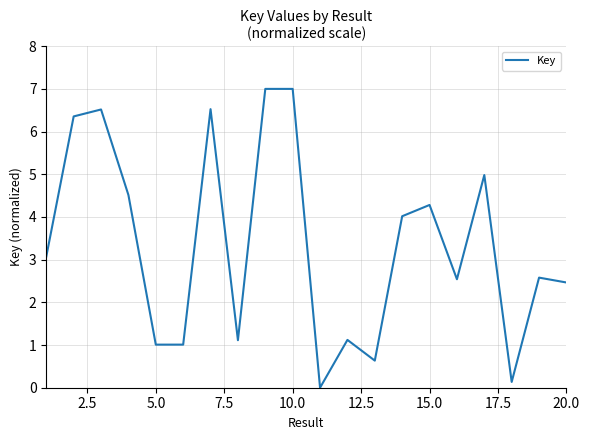

What is the difference between the second highest and minimum values?

7.0